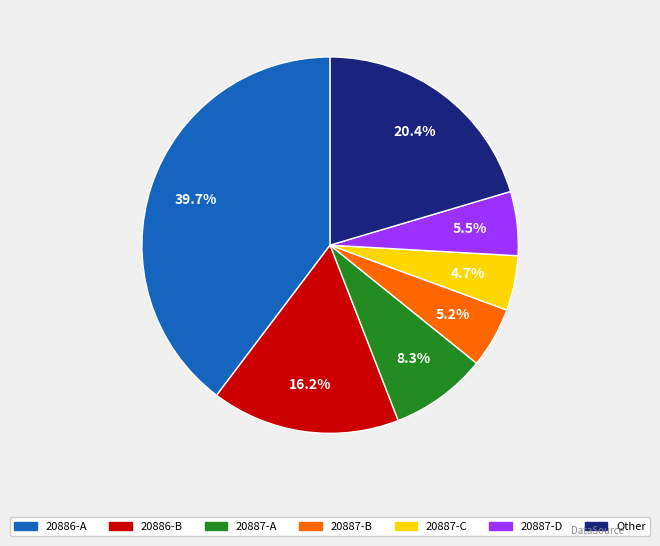

What is the largest slice in the pie chart?

20886-A